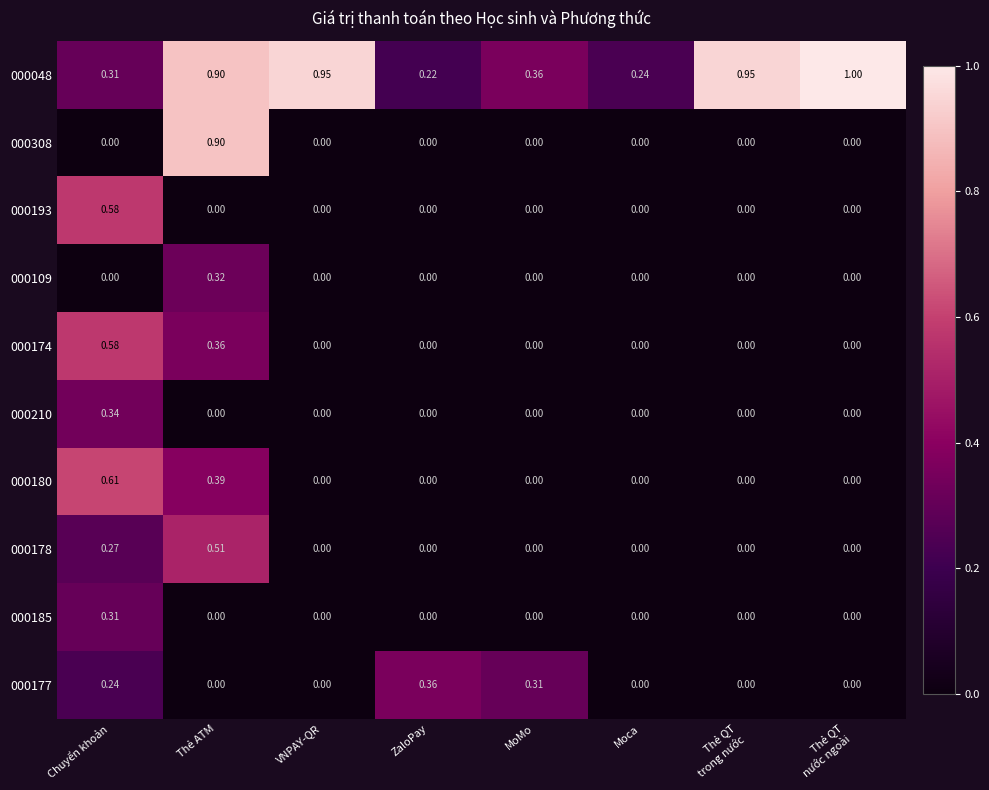

Which category has the highest value across all series?

Thẻ QT
nước ngoài